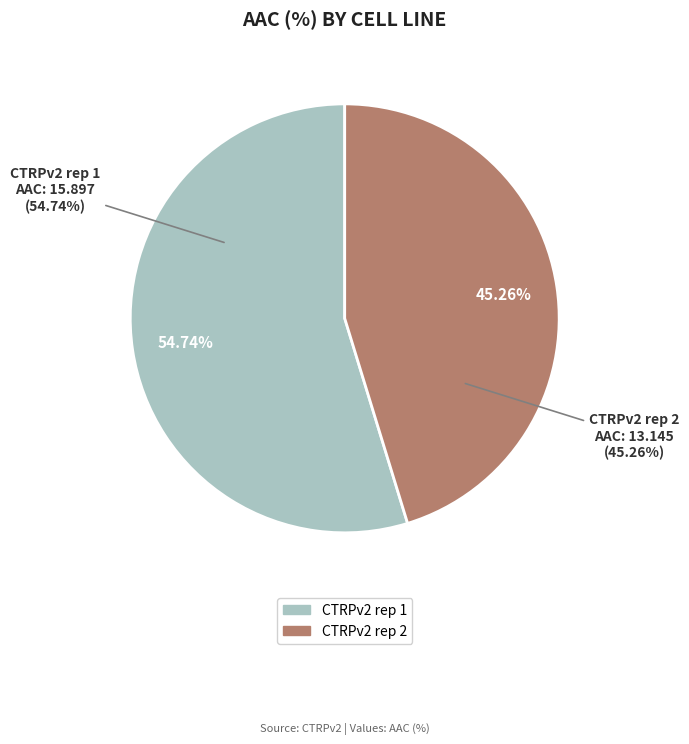

What is the smallest slice in the pie chart?

CTRPv2 rep 2